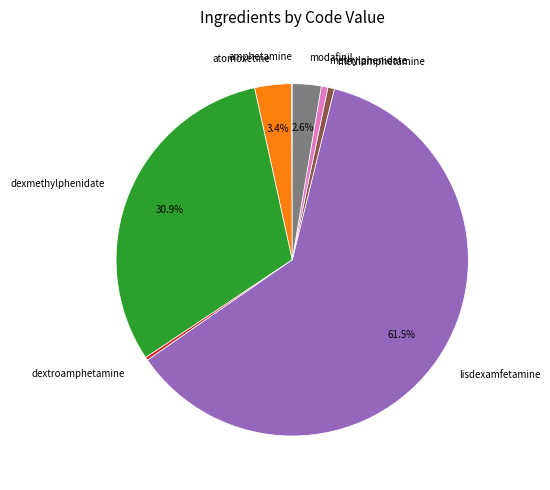

Between methylphenidate and modafinil, which is larger?

modafinil